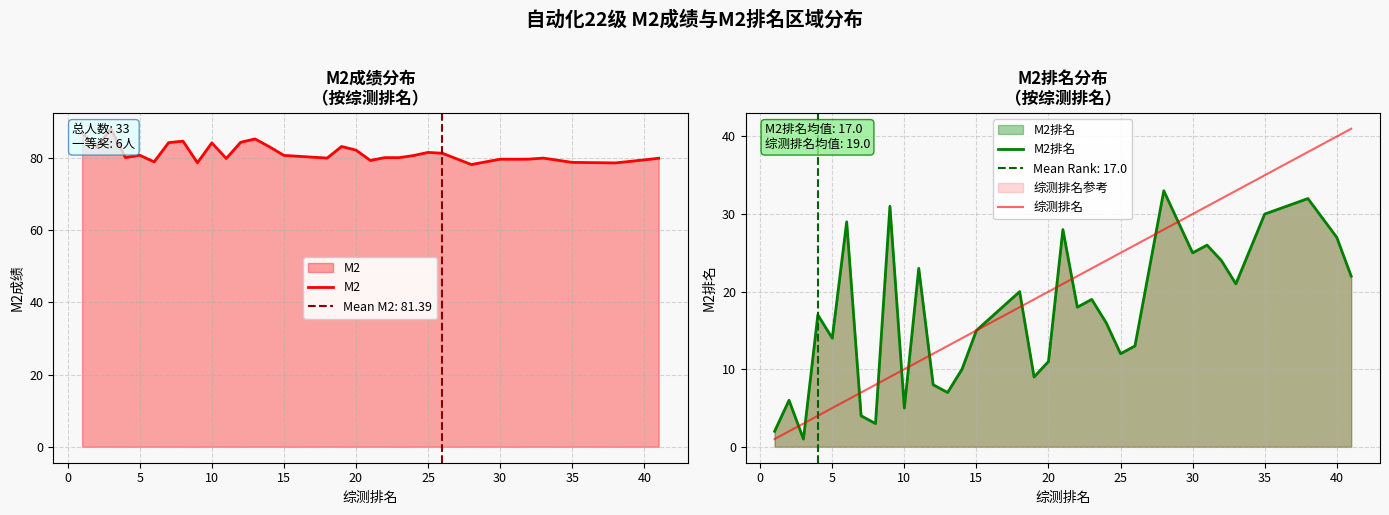

Reading left to right, extract all data points from this chart.

M2: 87.1	83.0	88.1	80.1	80.8	78.9	84.3	84.7	78.7	84.2	79.9	84.4	85.3	83.1	80.7	80.0	83.2	82.2	79.3	80.1	80.1	80.7	81.6	81.3	78.2	79.7	79.7	79.7	80.0	78.8	78.7	79.5	80.0
M2排名: 2.0	6.0	1.0	17.0	14.0	29.0	4.0	3.0	31.0	5.0	23.0	8.0	7.0	10.0	15.0	20.0	9.0	11.0	28.0	18.0	19.0	16.0	12.0	13.0	33.0	25.0	26.0	24.0	21.0	30.0	32.0	27.0	22.0
综测排名: 1.0	2.0	3.0	4.0	5.0	6.0	7.0	8.0	9.0	10.0	11.0	12.0	13.0	14.0	15.0	18.0	19.0	20.0	21.0	22.0	23.0	24.0	25.0	26.0	28.0	30.0	31.0	32.0	33.0	35.0	38.0	40.0	41.0